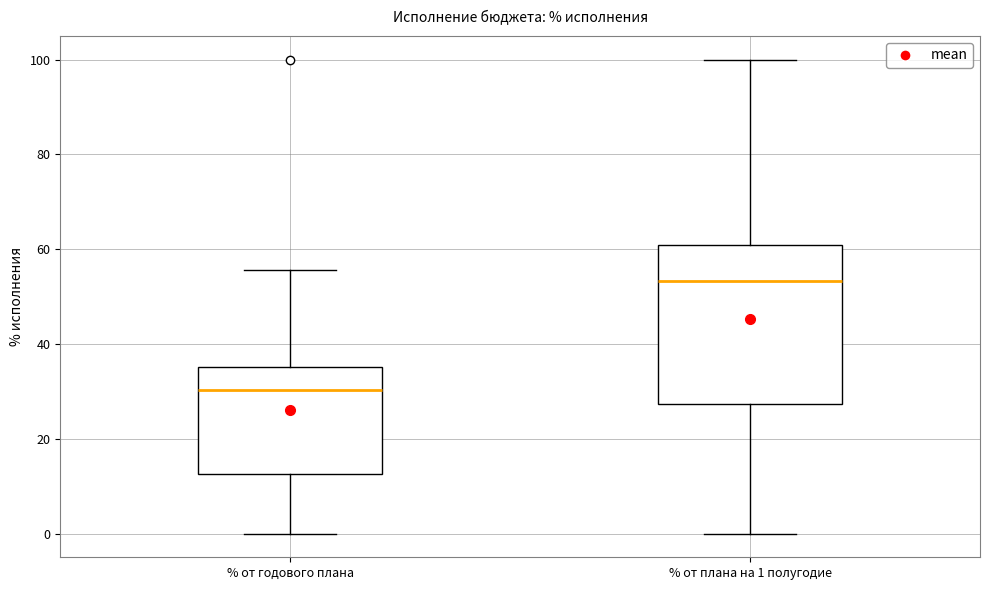

Where does the upper whisker of the box for % от годового плана end on the y-axis? The values are not printed on the chart, so give them approximately, as read against the axis.

56